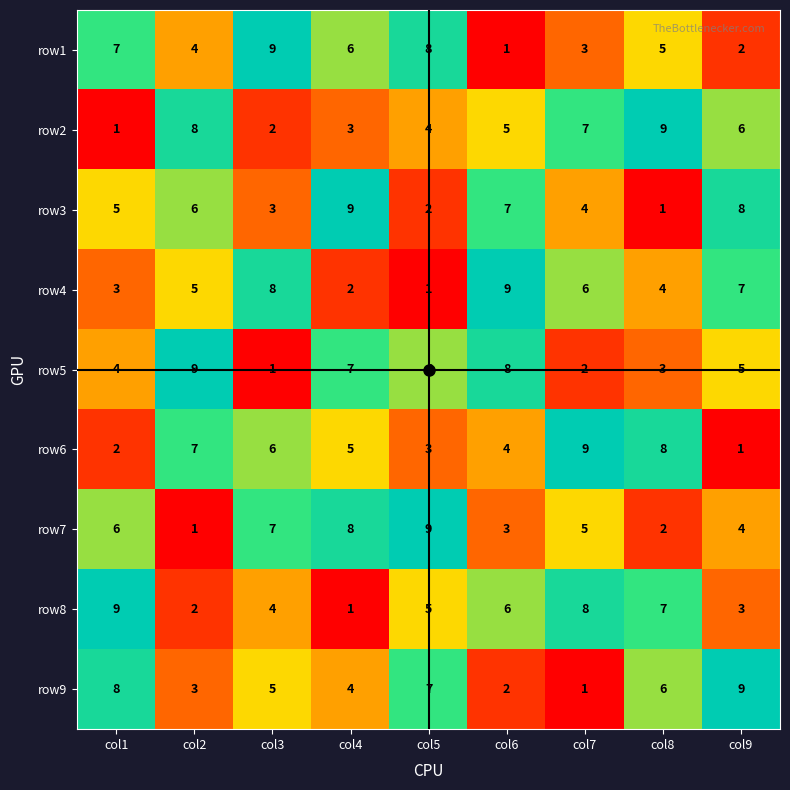

What is the difference between the maximum and second lowest values in the row7 series?

7